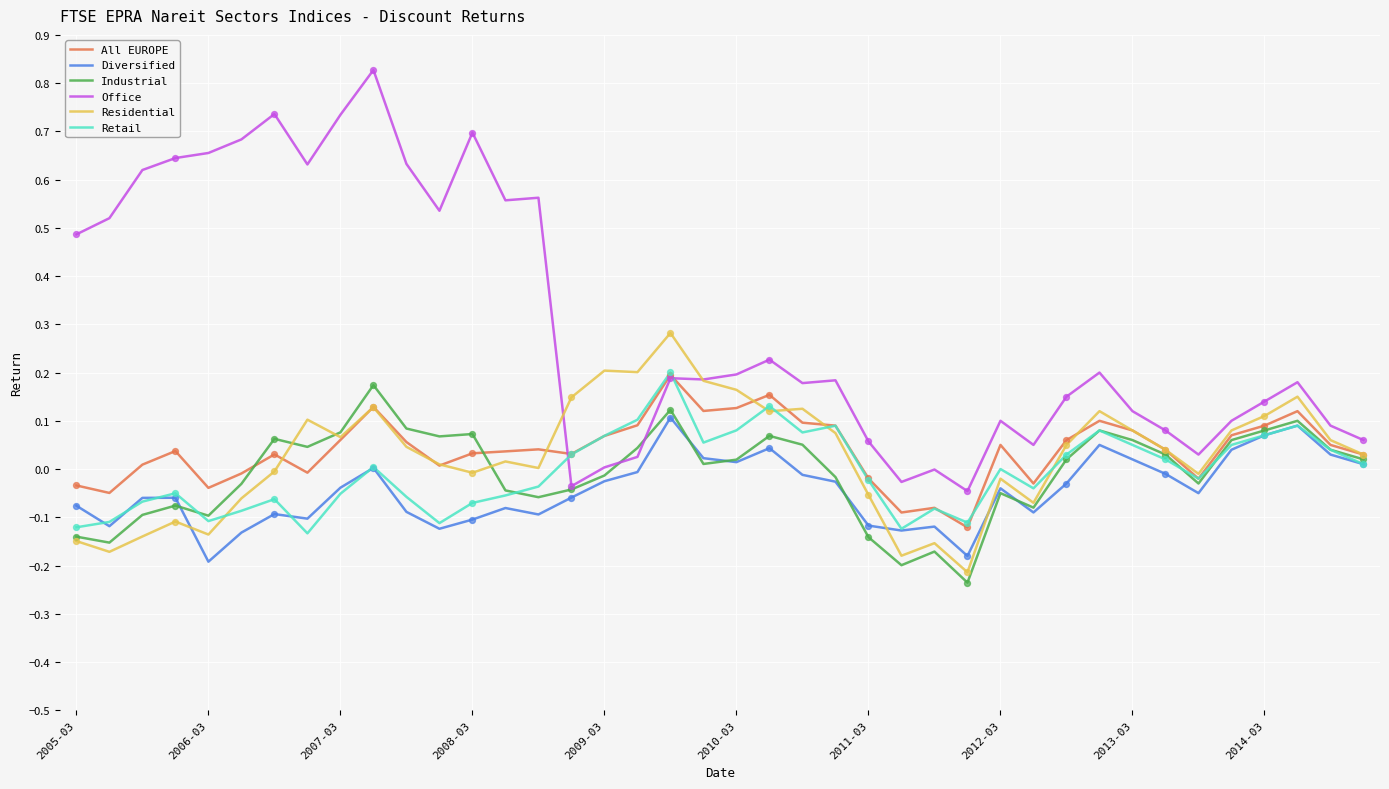

Which series has the largest total across all categories?

Office